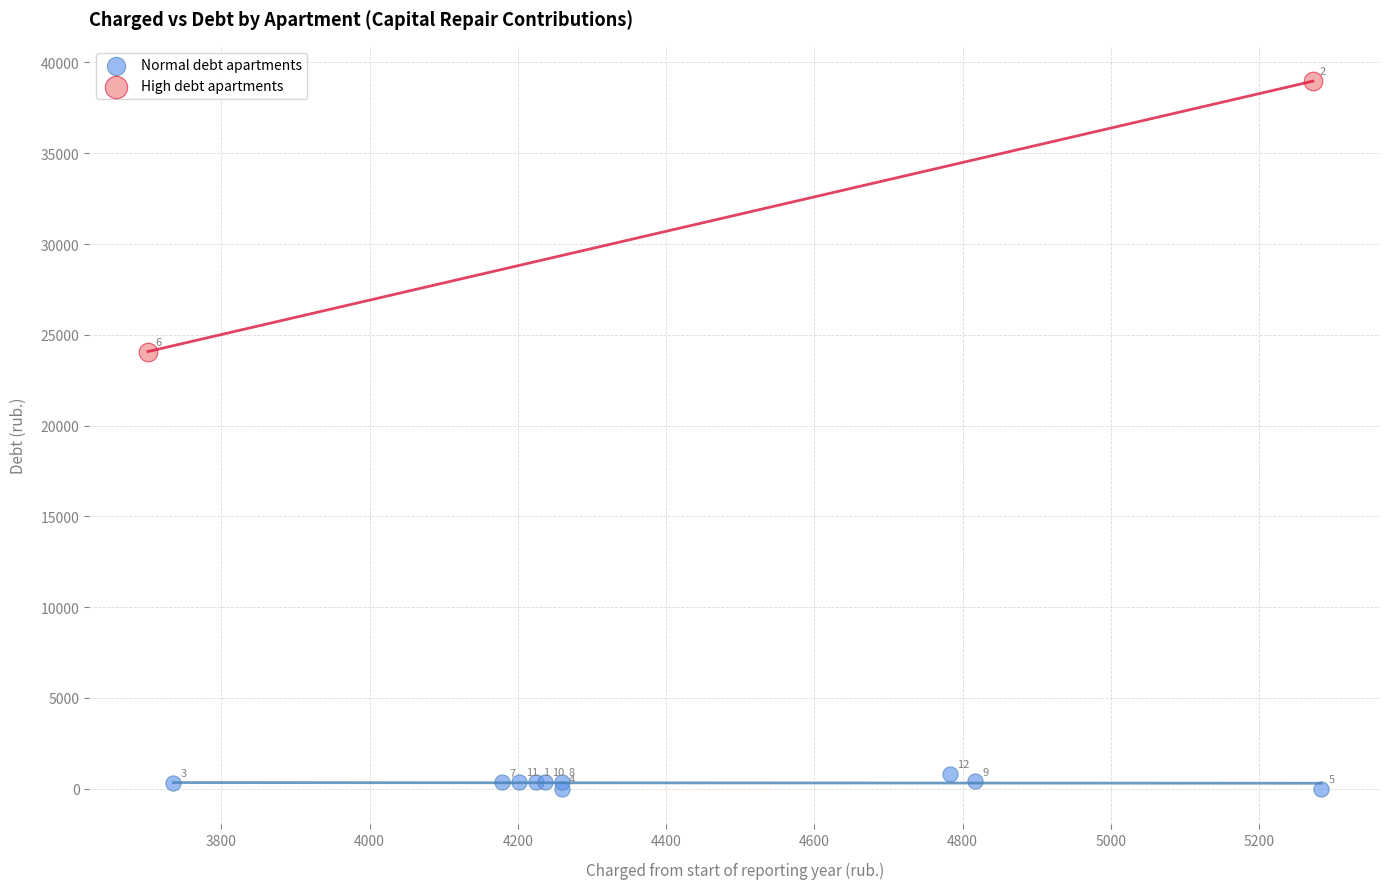

What are all the series names shown in the legend?

Normal debt apartments, High debt apartments